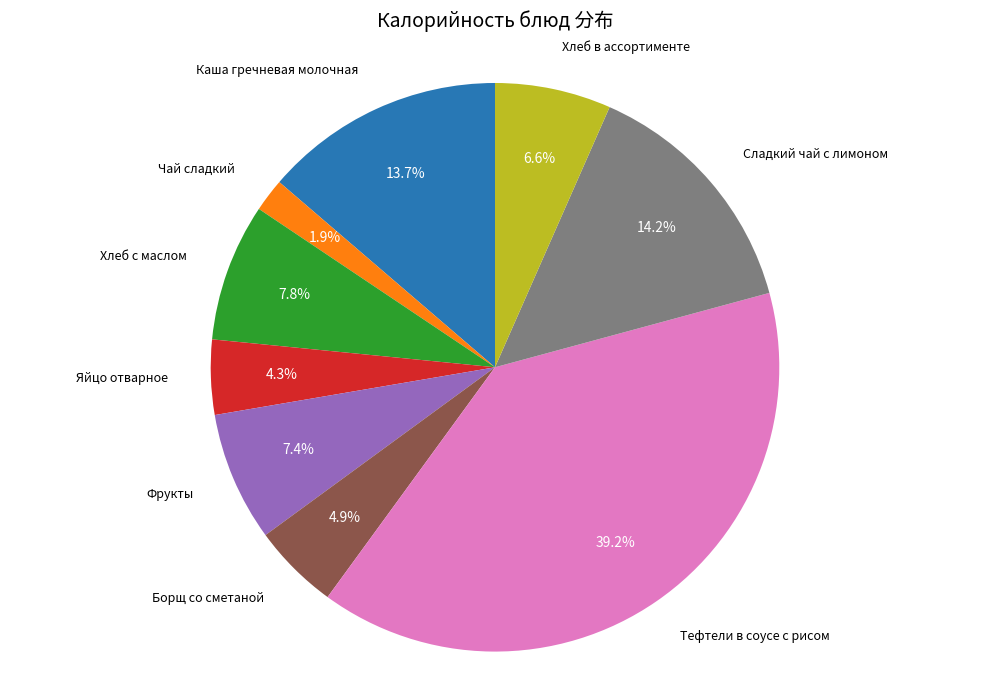

Between Чай сладкий and Яйцо отварное, which is larger?

Яйцо отварное